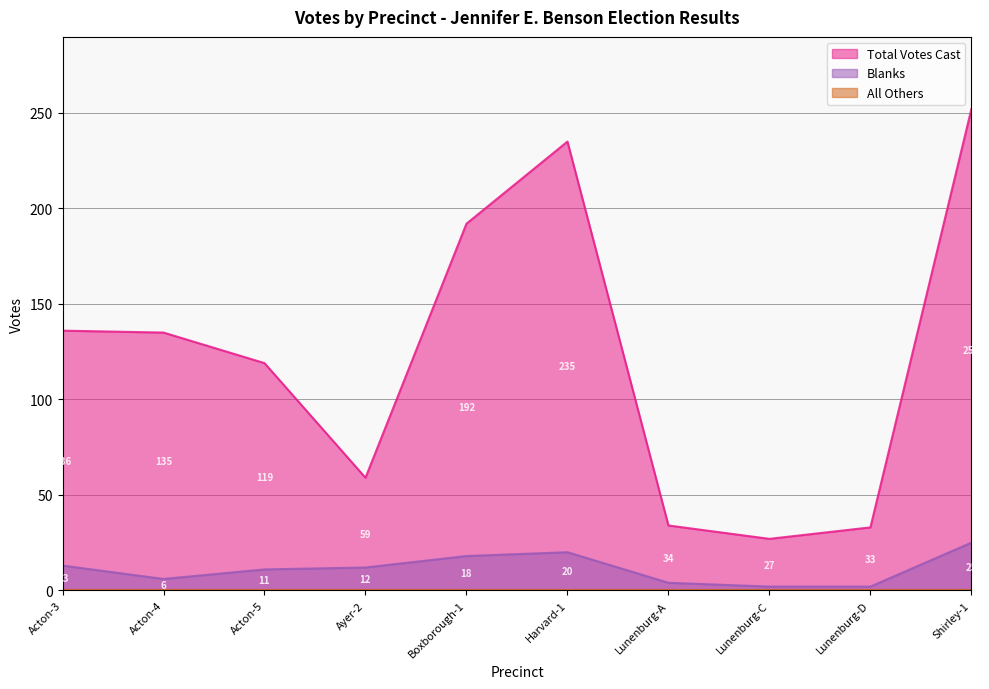

How many series are shown in this chart?

3